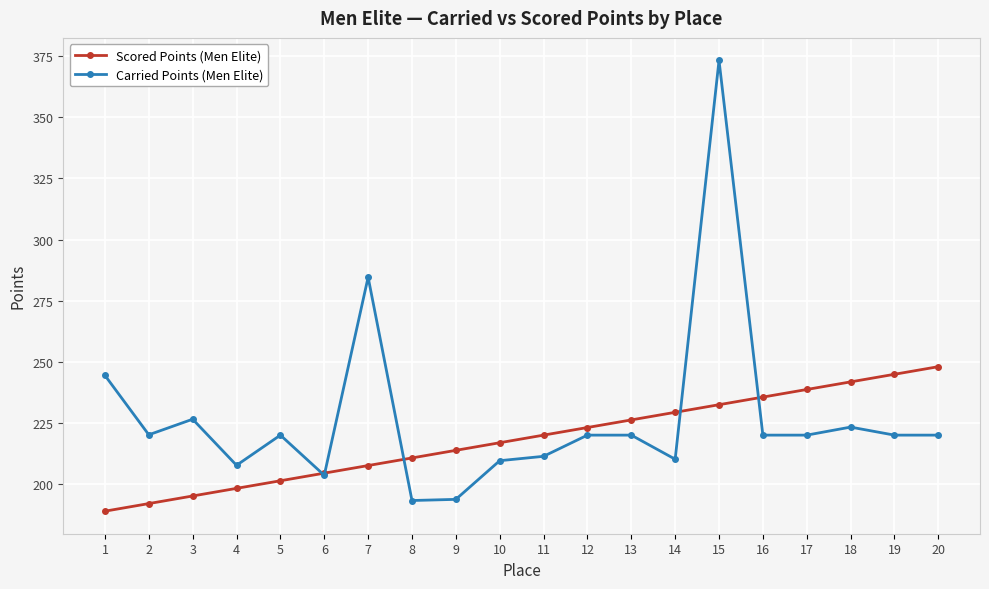

Count the number of data series in this chart.

2